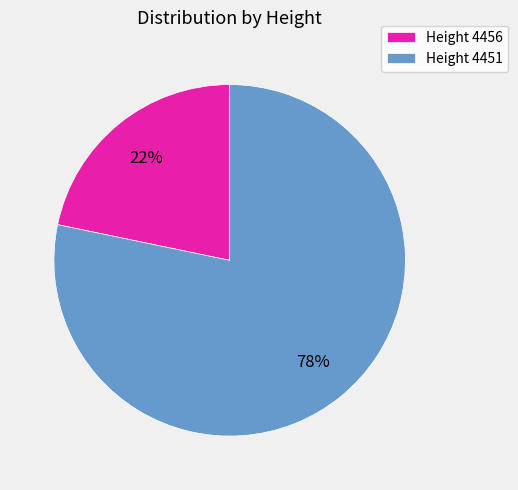

Is there a majority slice in this chart?

Yes